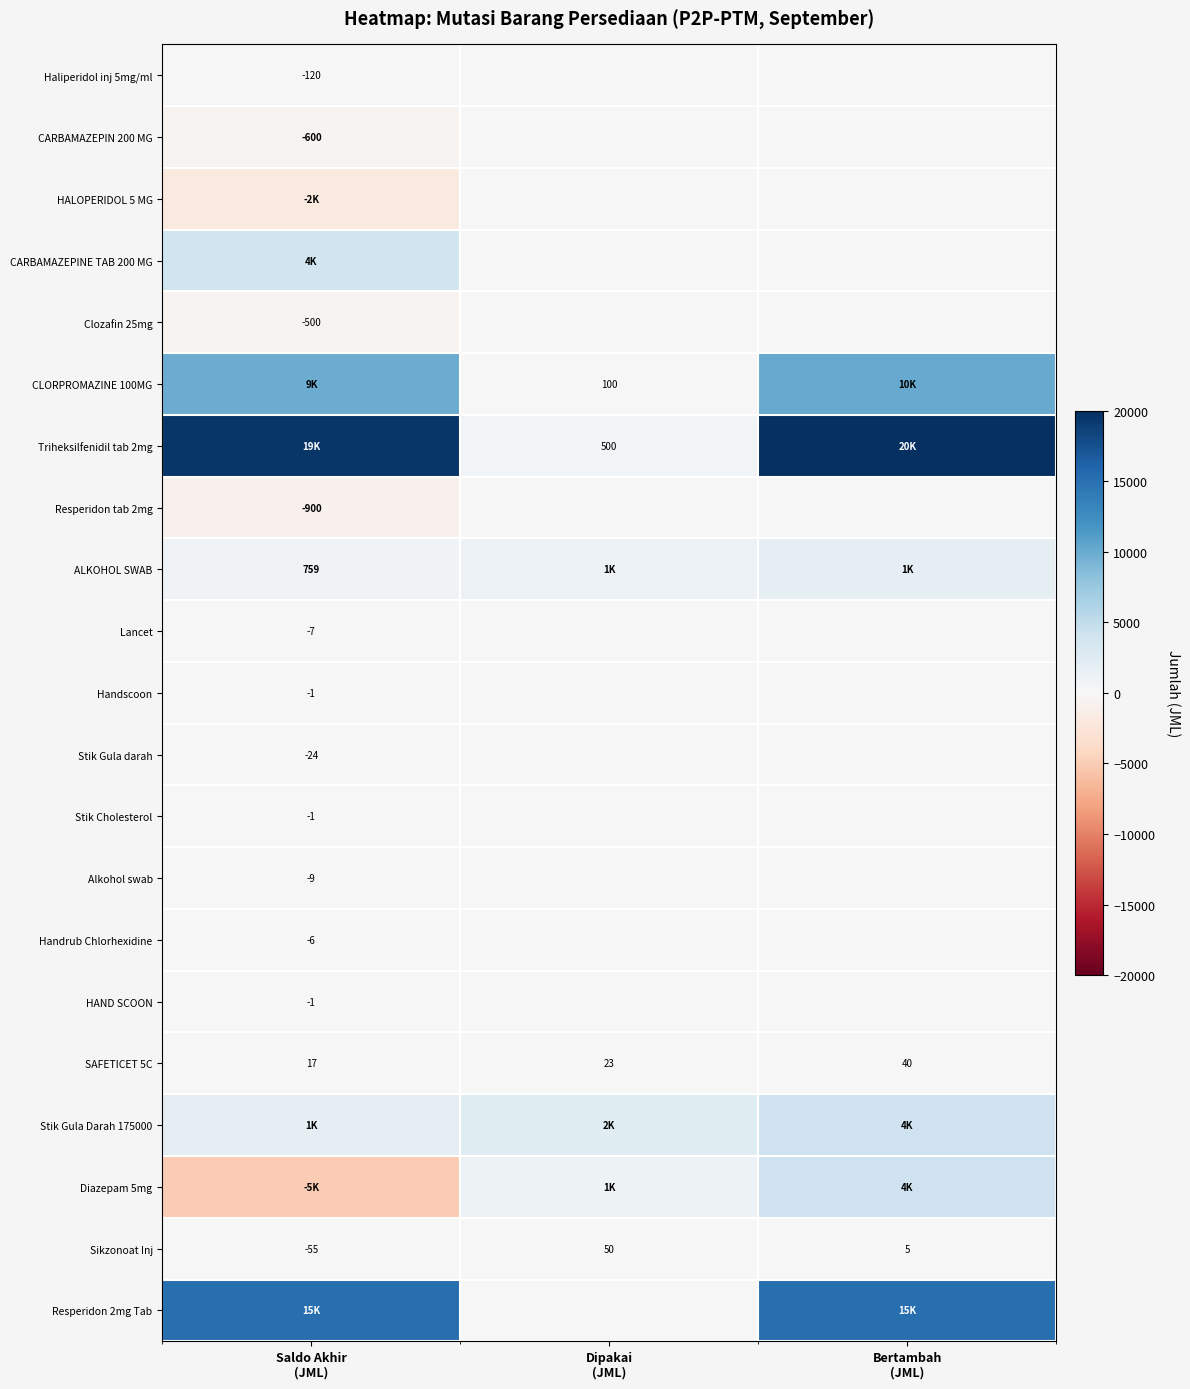

What is the smallest value displayed?

-5100